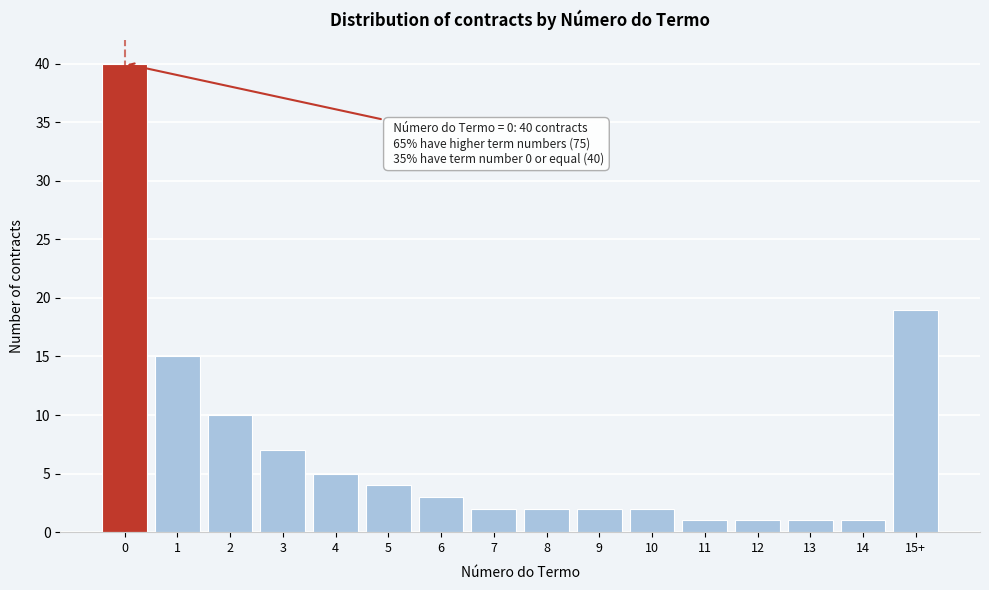

Reading right to left, list all the values displayed in this chart.

15+=19	14=1	13=1	12=1	11=1	10=2	9=2	8=2	7=2	6=3	5=4	4=5	3=7	2=10	1=15	0=40